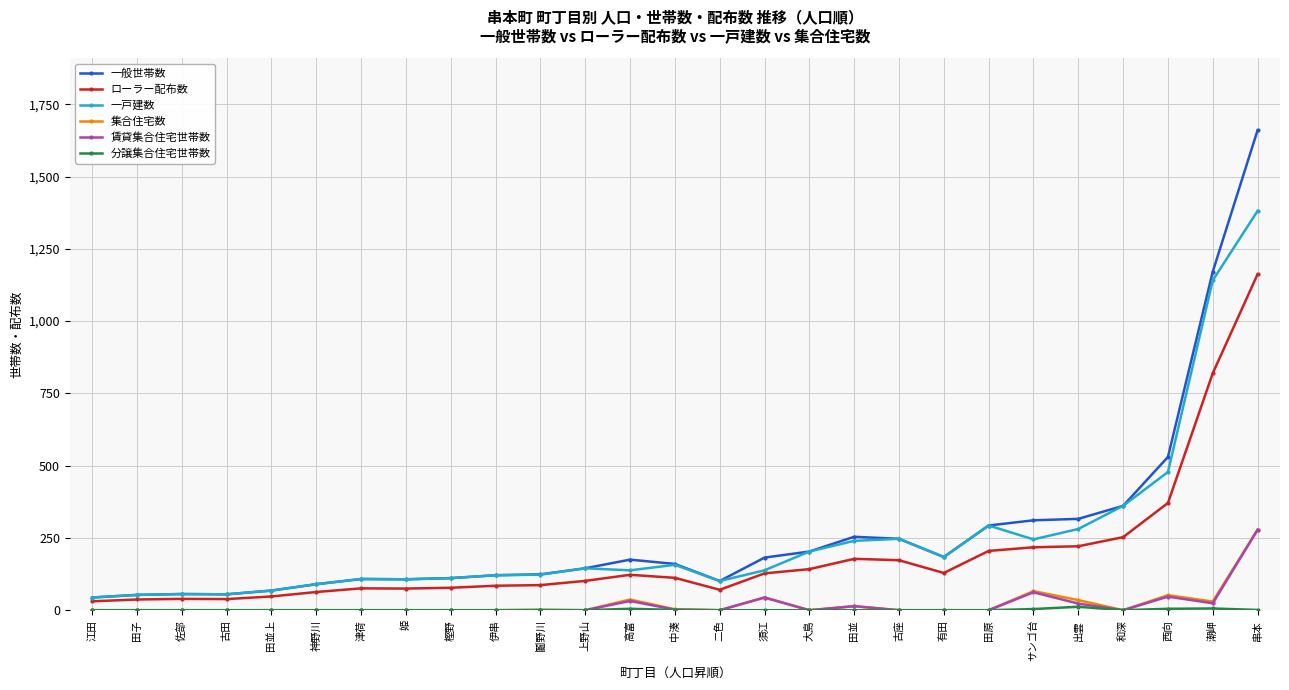

At how many categories does at least one series exceed 1300?

1